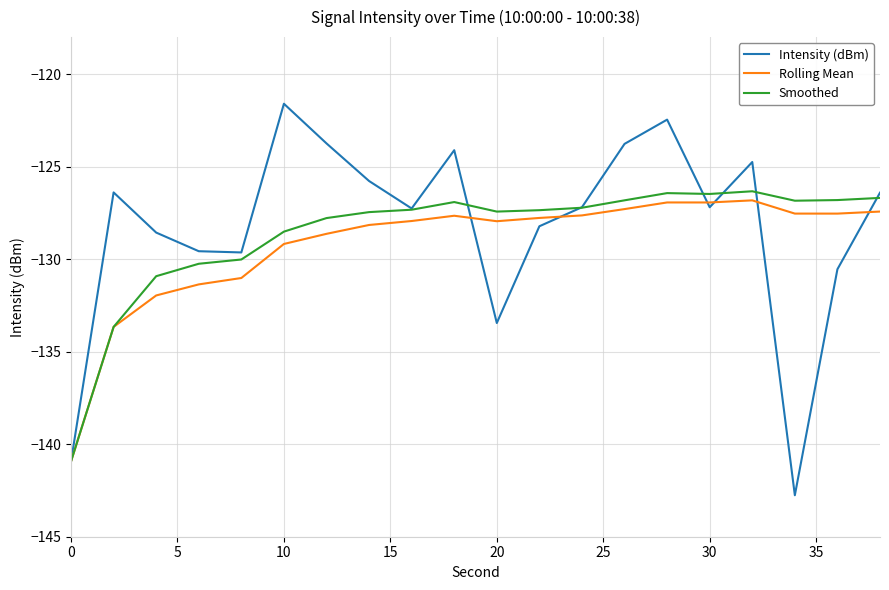

Which series has the widest spread of values?

Intensity (dBm)